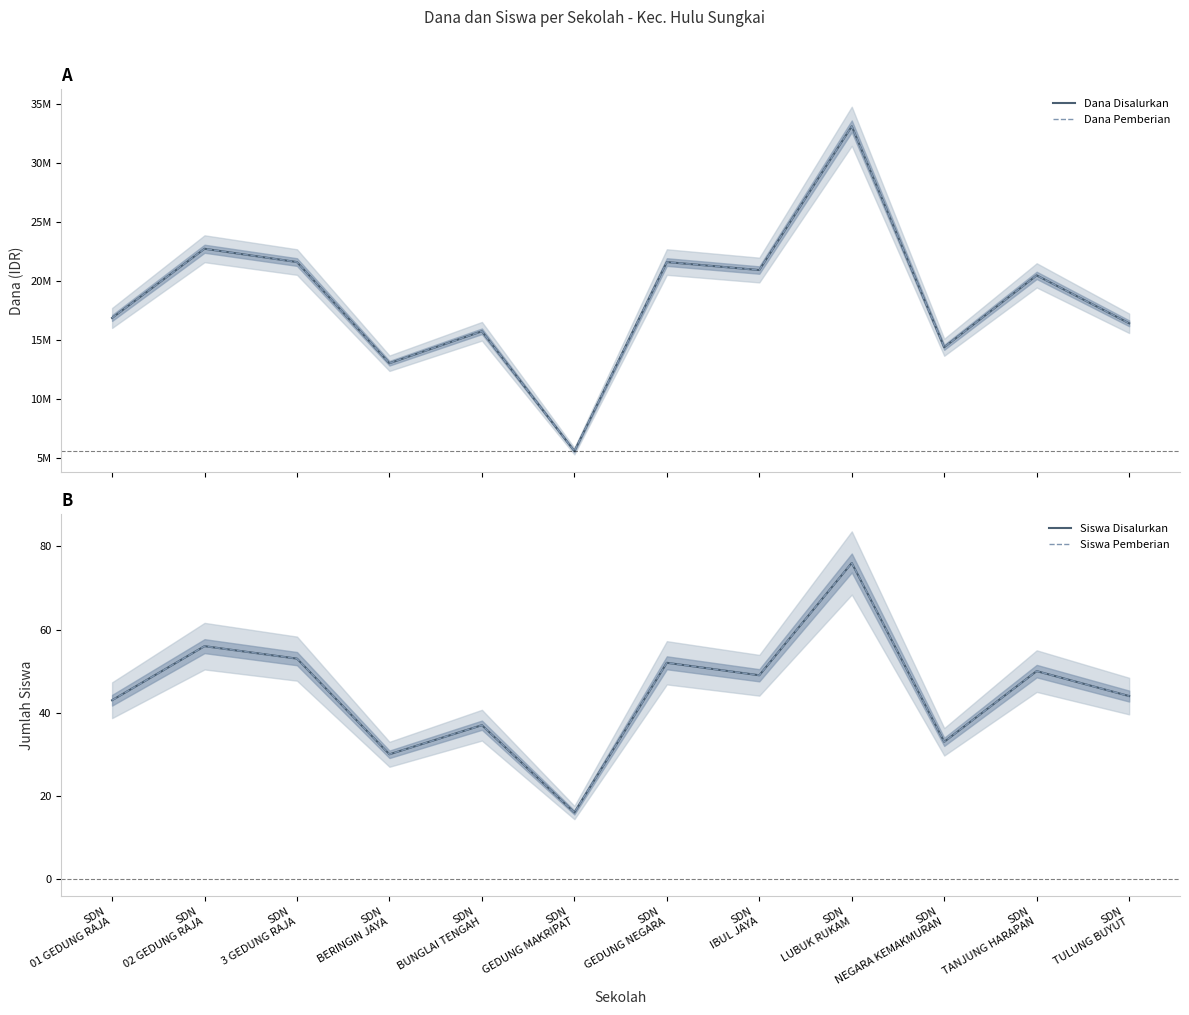

What are all the series names shown in the legend?

Dana Disalurkan, Dana Pemberian, Siswa Disalurkan, Siswa Pemberian